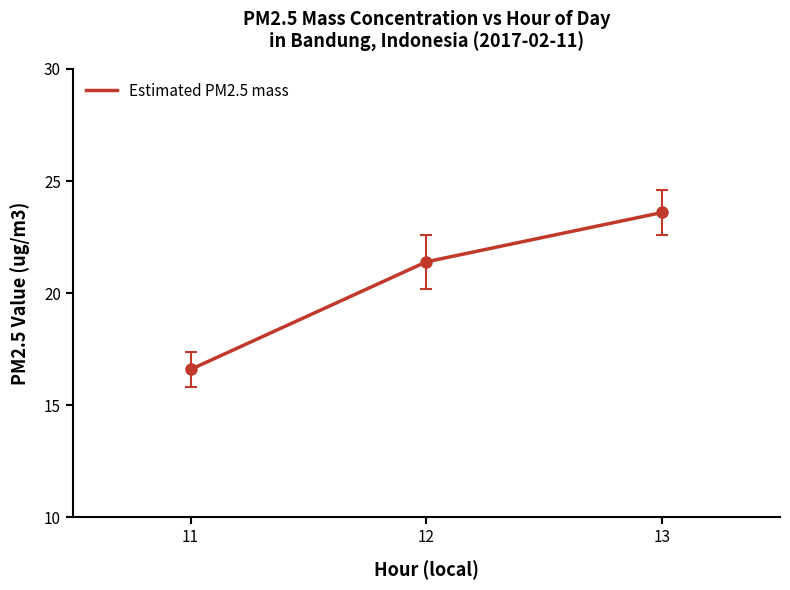

What is the maximum value shown in the chart?

23.6